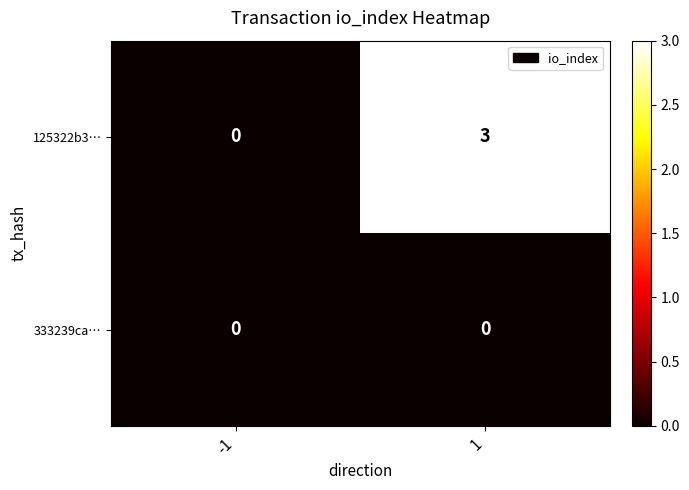

Which series changed the most between -1 and 1?

125322b3…